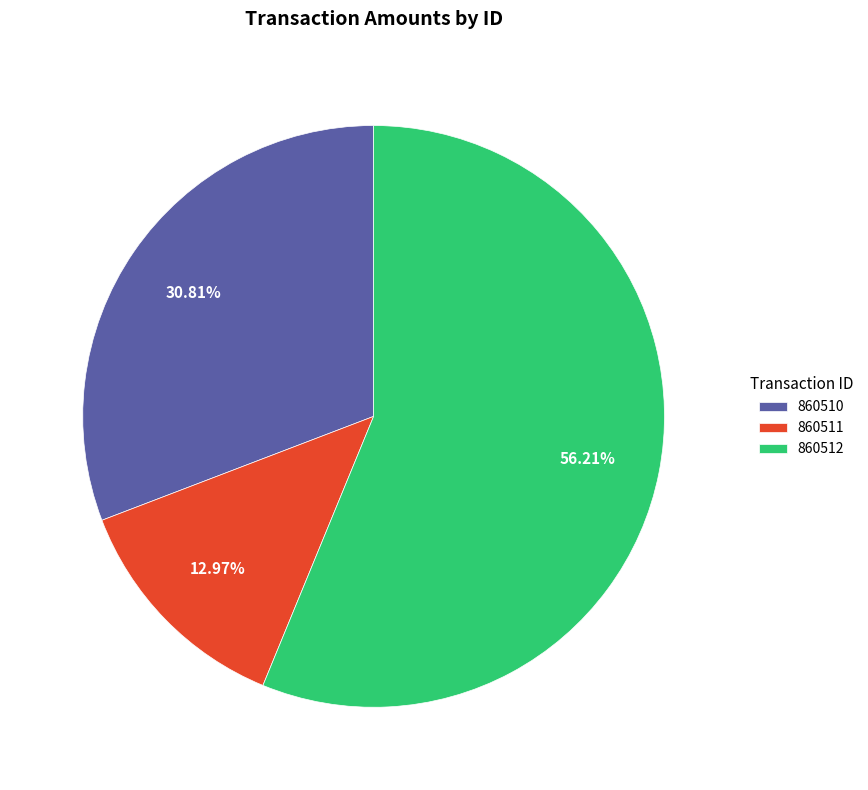

Rank the categories by value from highest to lowest.

860512, 860510, 860511